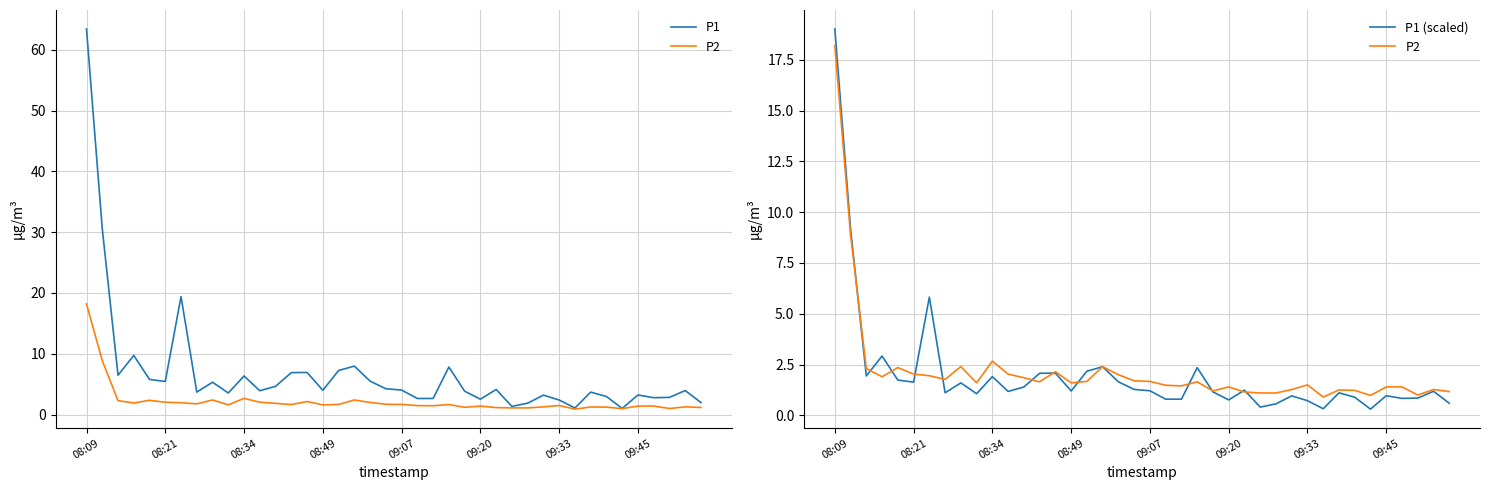

How many data points in P1 (scaled) are above 1?

26